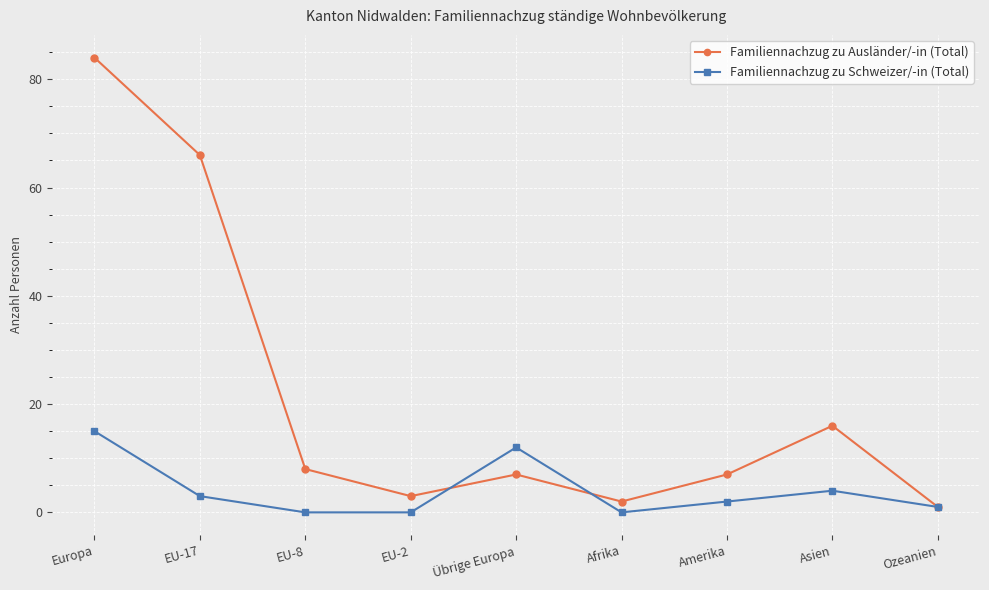

Count the number of categories in the chart.

9